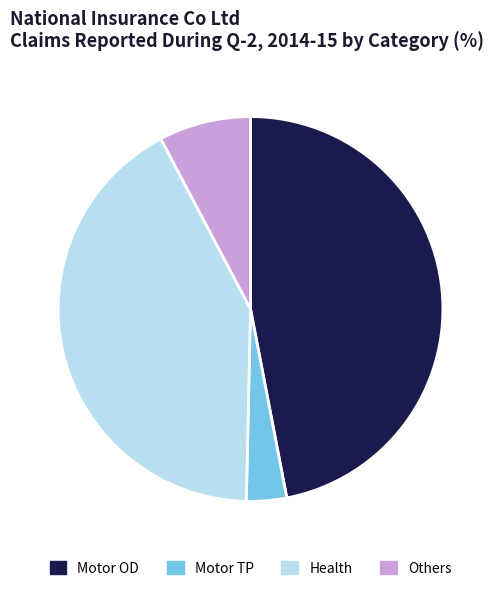

Which category has the smallest portion of the pie?

Motor TP